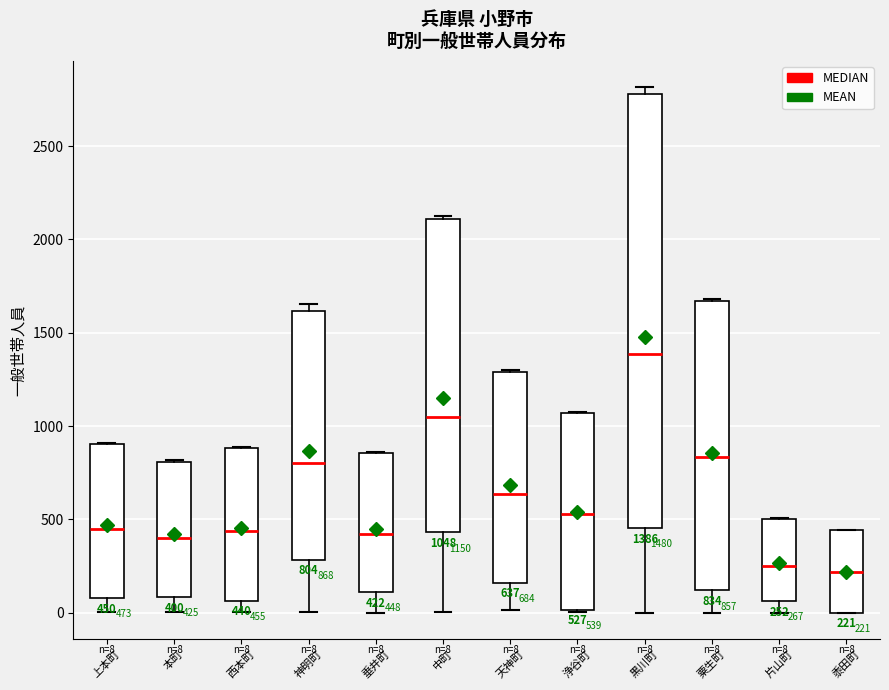

Comparing the boxes themselves (not the whiskers), which one is the tallest?

黒川町